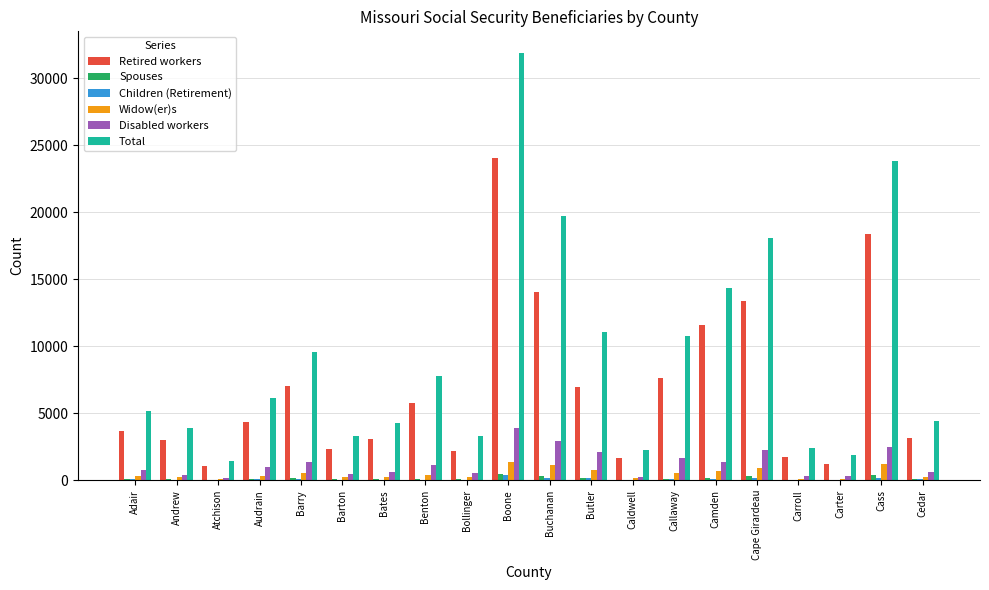

What is the maximum value shown in the chart?

31905